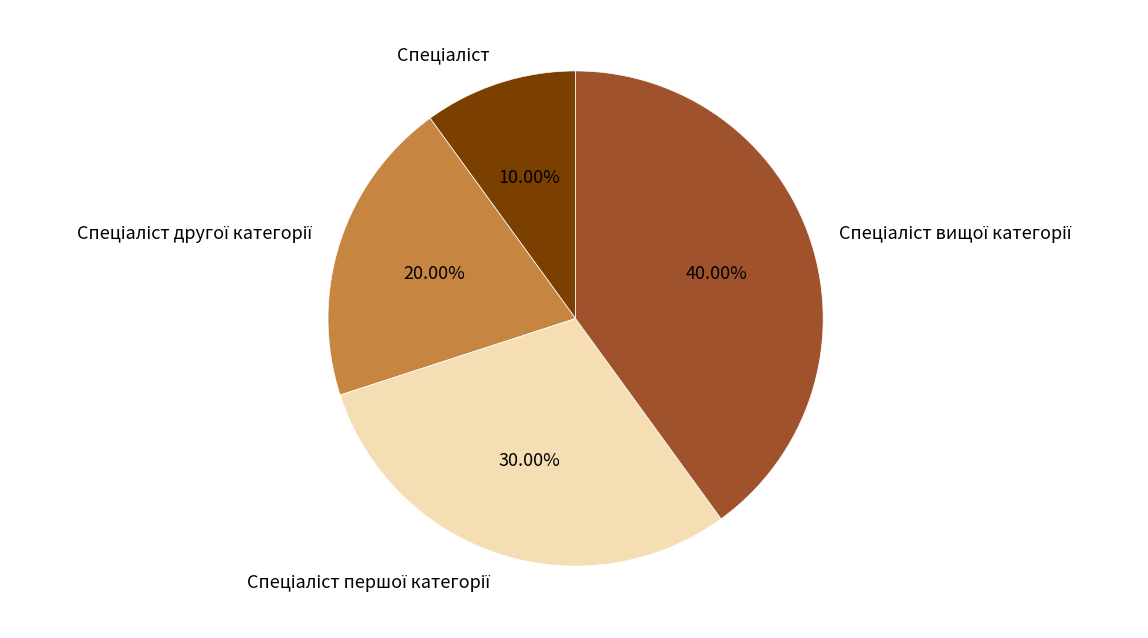

Is there a majority slice in this chart?

No